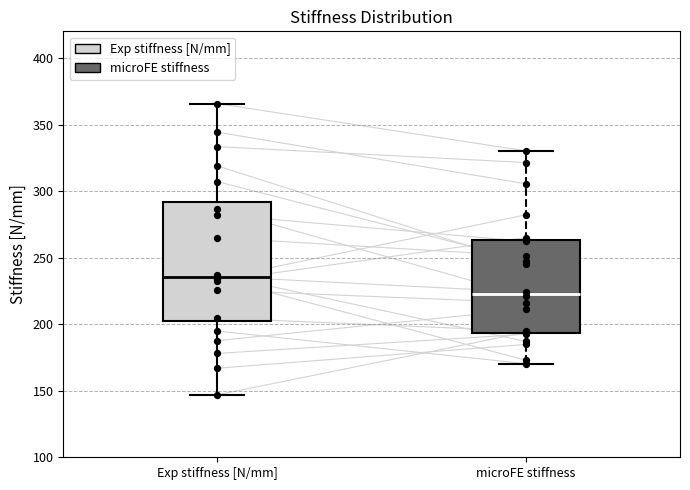

Which box's median line is the lowest?

microFE stiffness